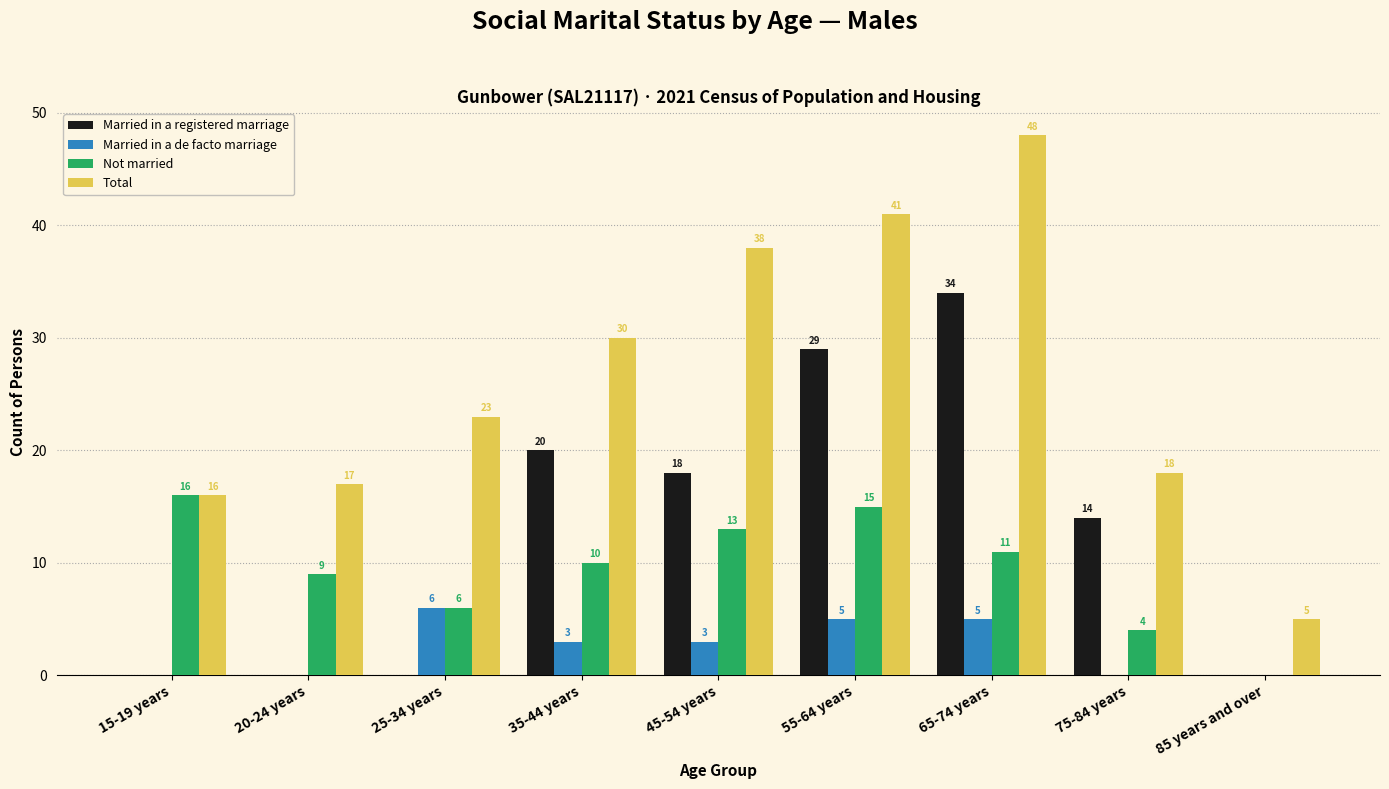

At which category does the chart reach its peak across all series?

65-74 years